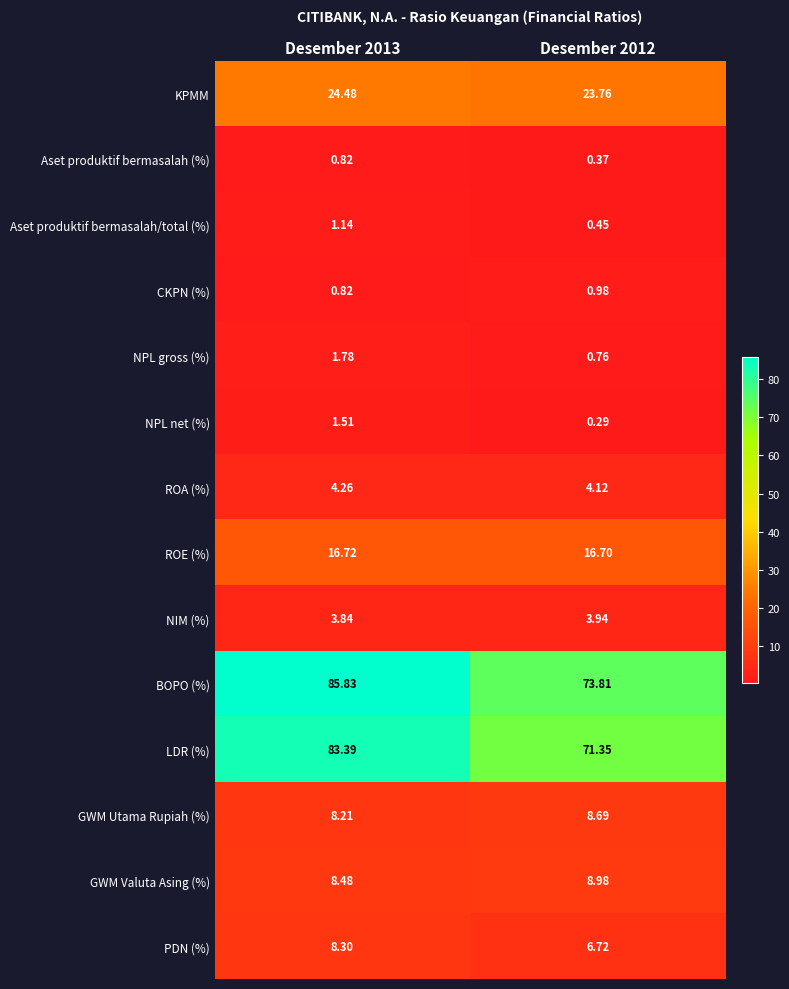

At how many categories does at least one series exceed 7?

2